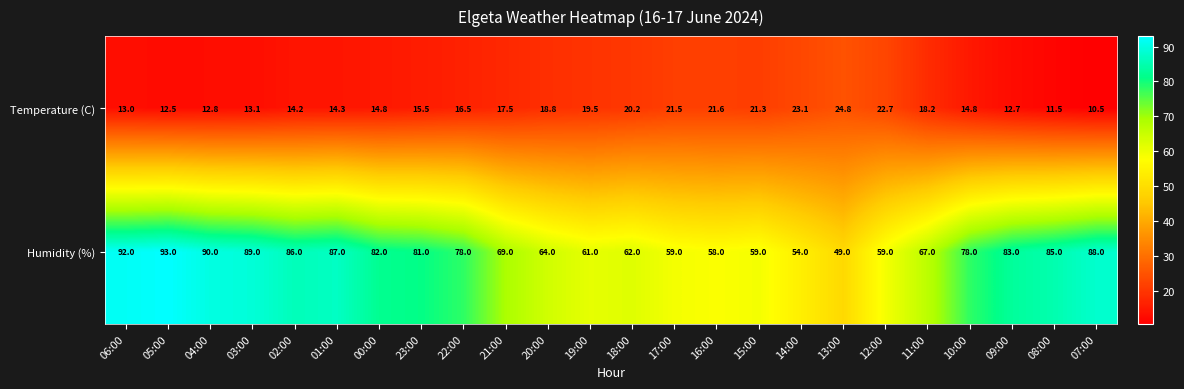

Rank the series by their average value, from lowest to highest.

Temperature (C), Humidity (%)